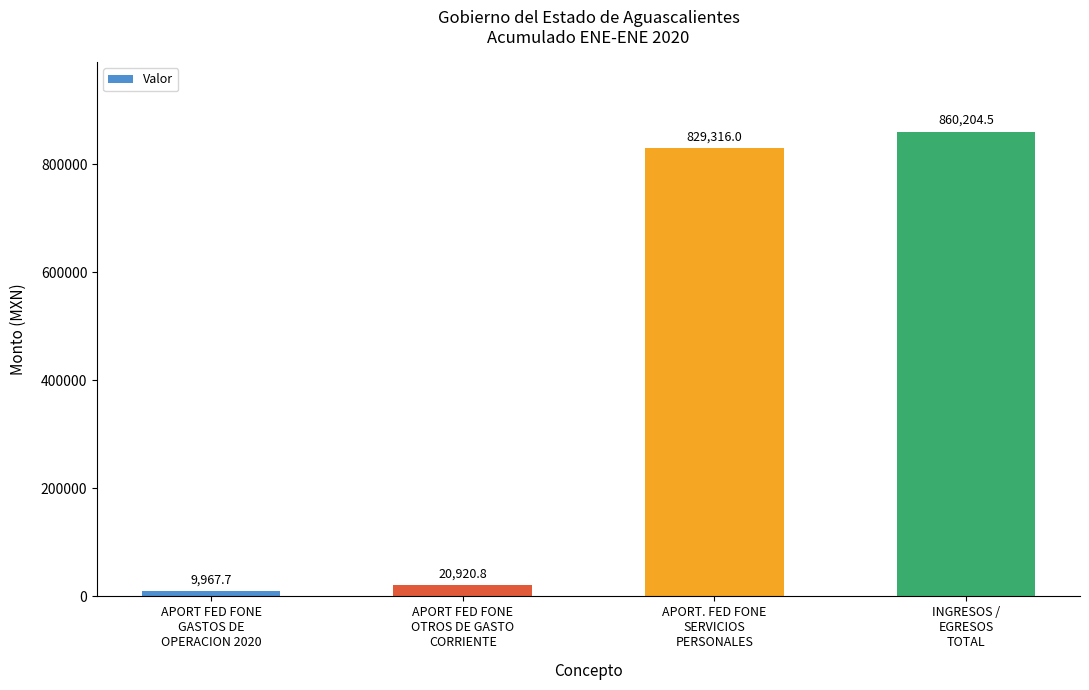

Rank the categories by value from highest to lowest.

INGRESOS /
EGRESOS
TOTAL, APORT. FED FONE
SERVICIOS
PERSONALES, APORT FED FONE
OTROS DE GASTO
CORRIENTE, APORT FED FONE
GASTOS DE
OPERACION 2020